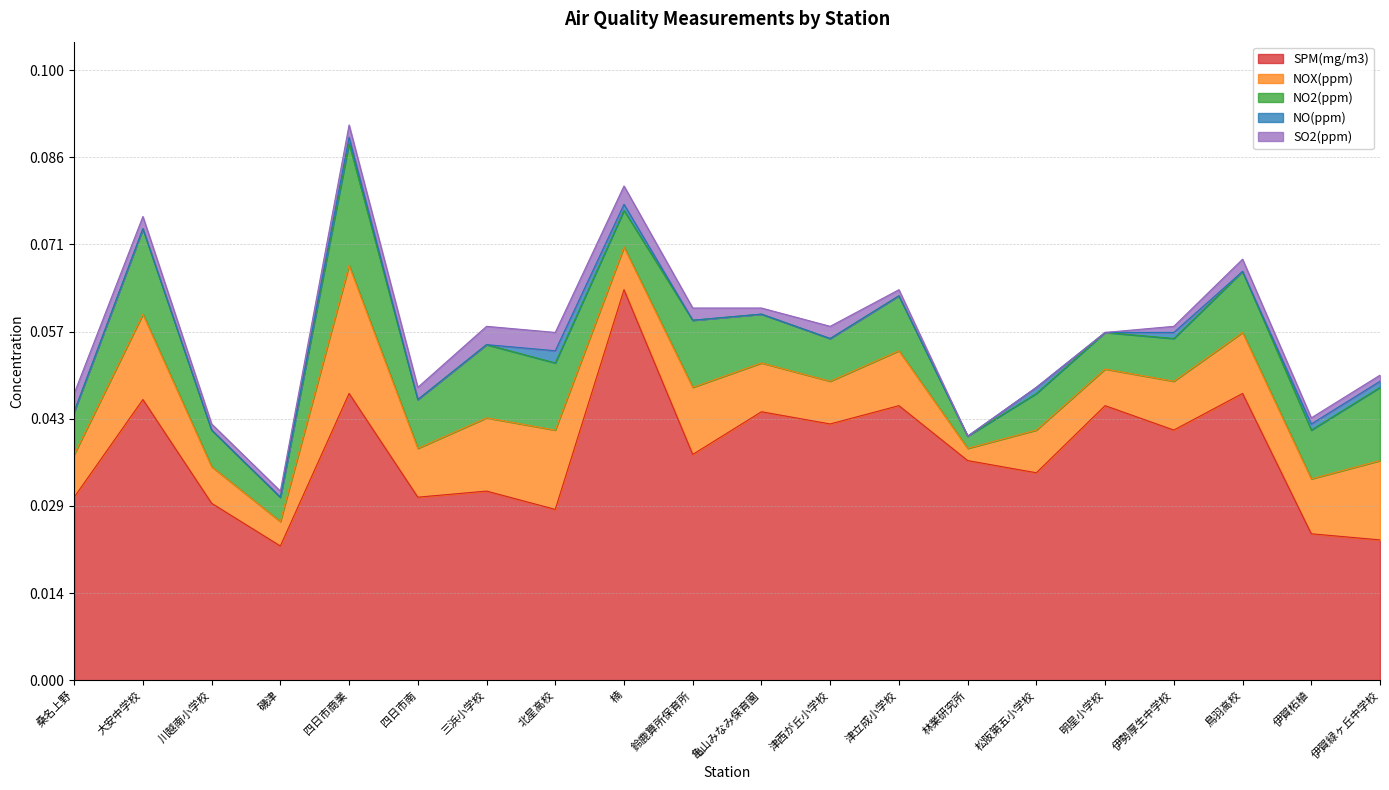

Where is the first local maximum for NO(ppm)?

四日市商業